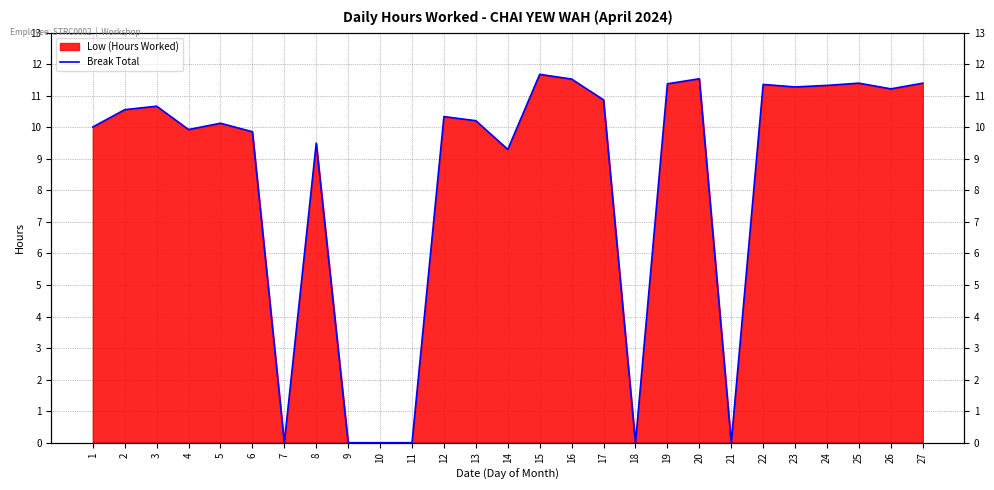

Where is the data nearest to the value 5?

14